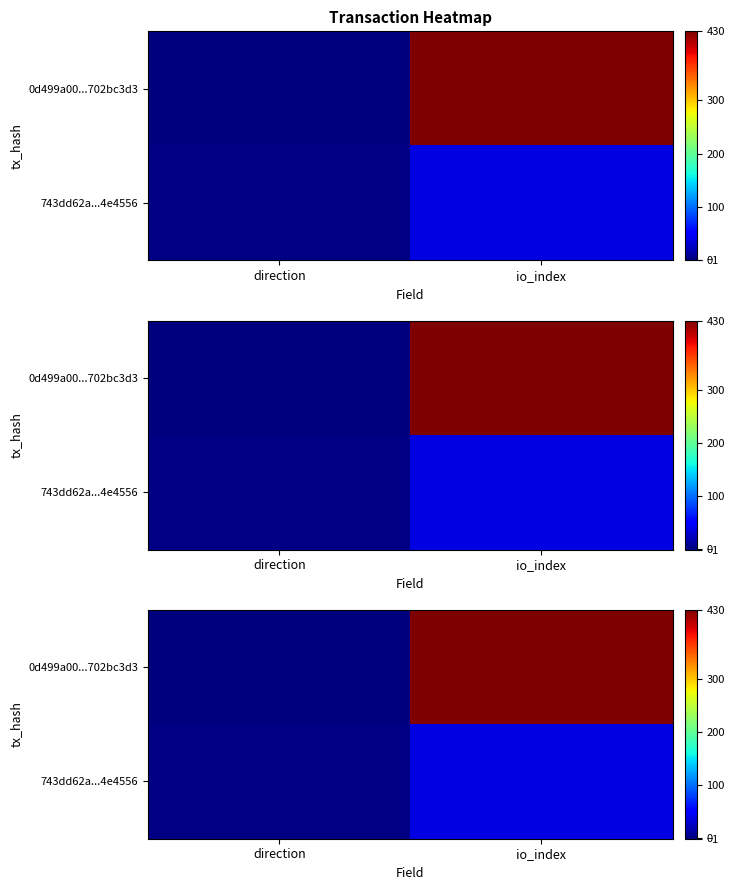

At which category is the sum across all series the highest?

io_index